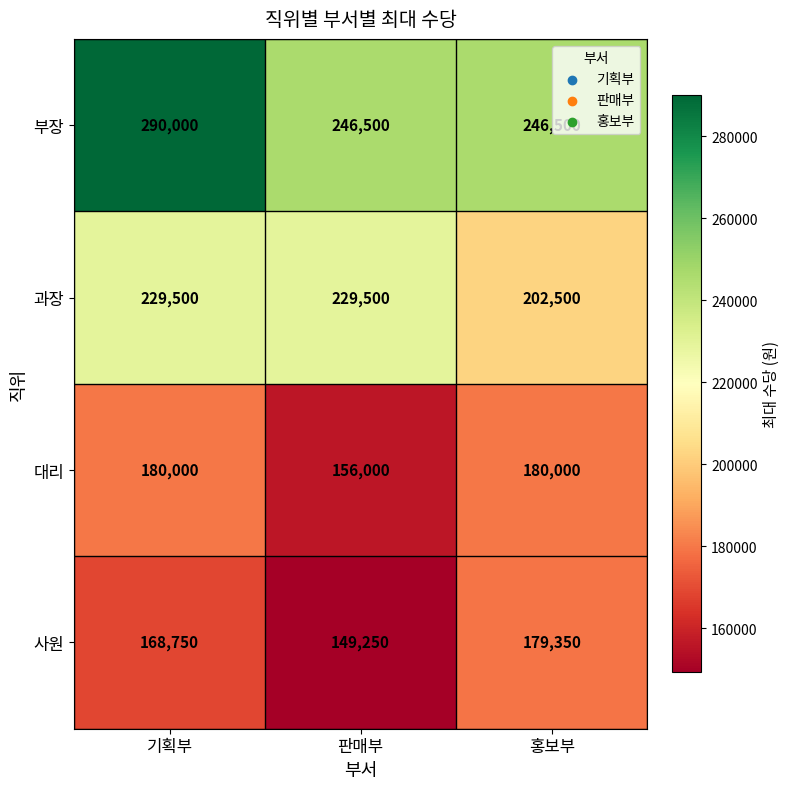

Is it true that 사원 equals 168750 at 기획부?

True